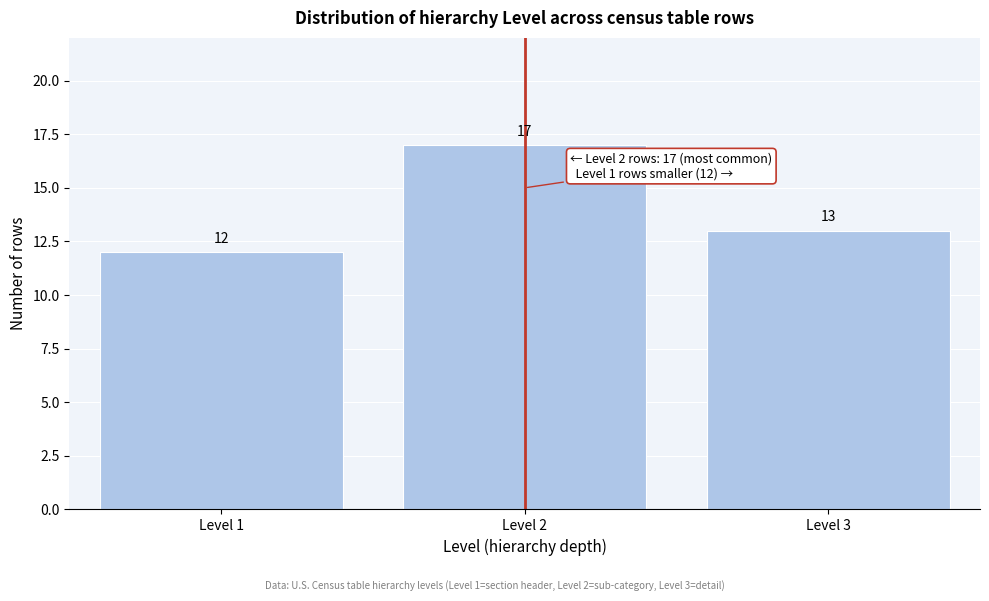

Reading right to left, what are all the values shown in this chart?

13	17	12